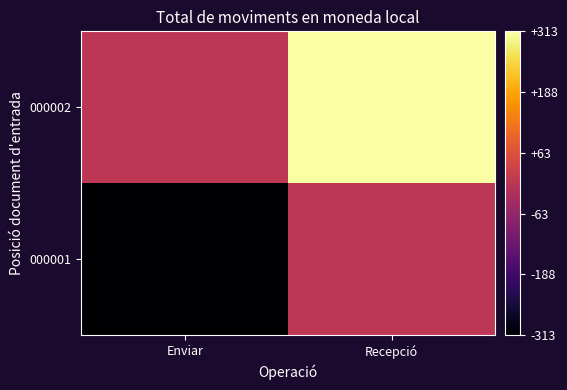

How many series are shown in this chart?

2